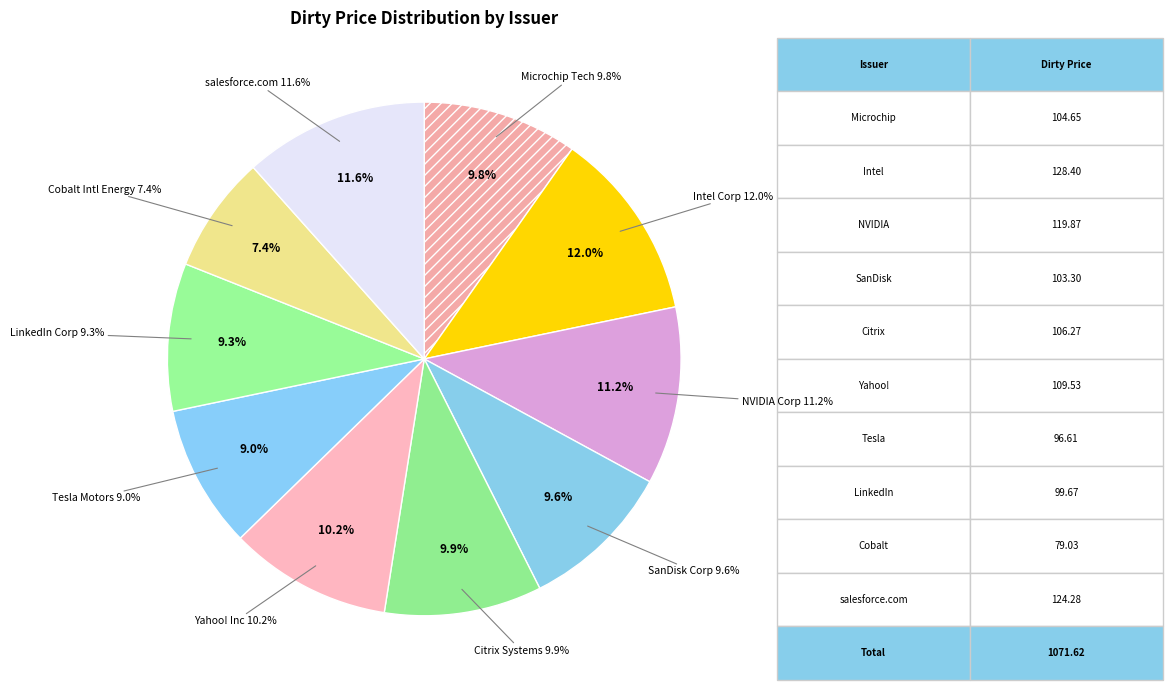

To the nearest percent, what percentage of the pie is Intel Corp?

12%